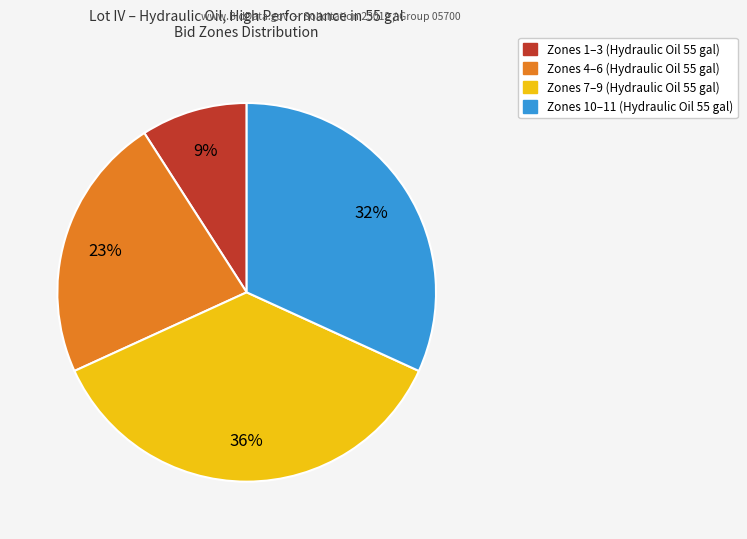

Is there a majority slice in this chart?

No